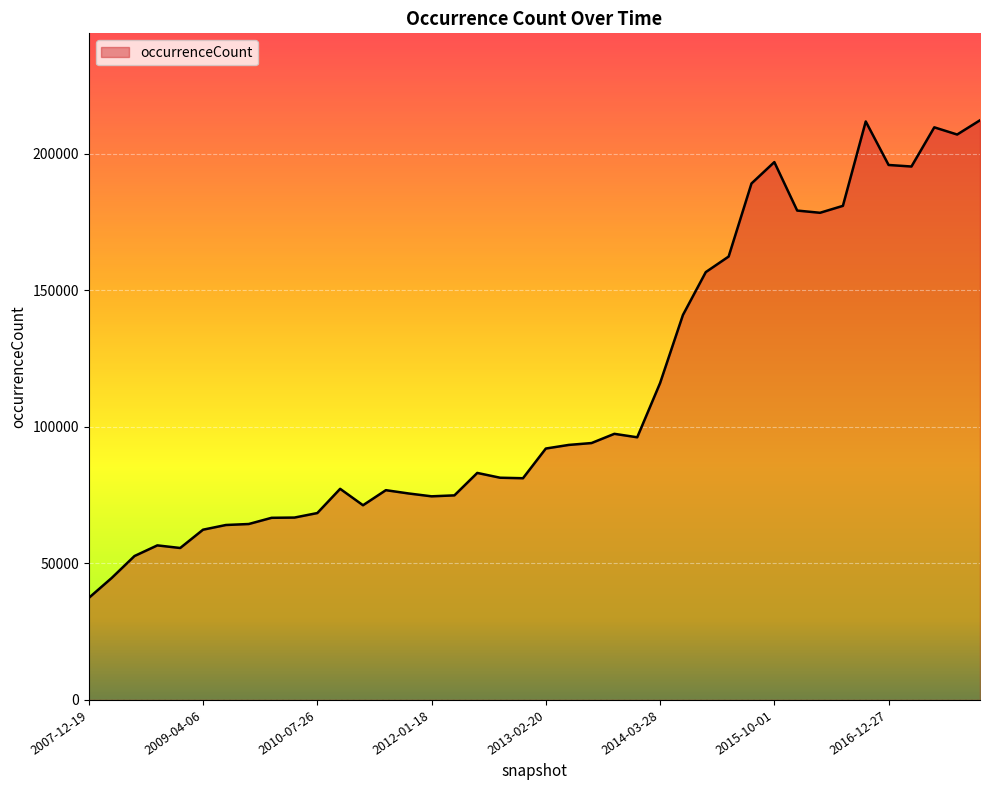

What is the minimum value shown in the chart?

37358